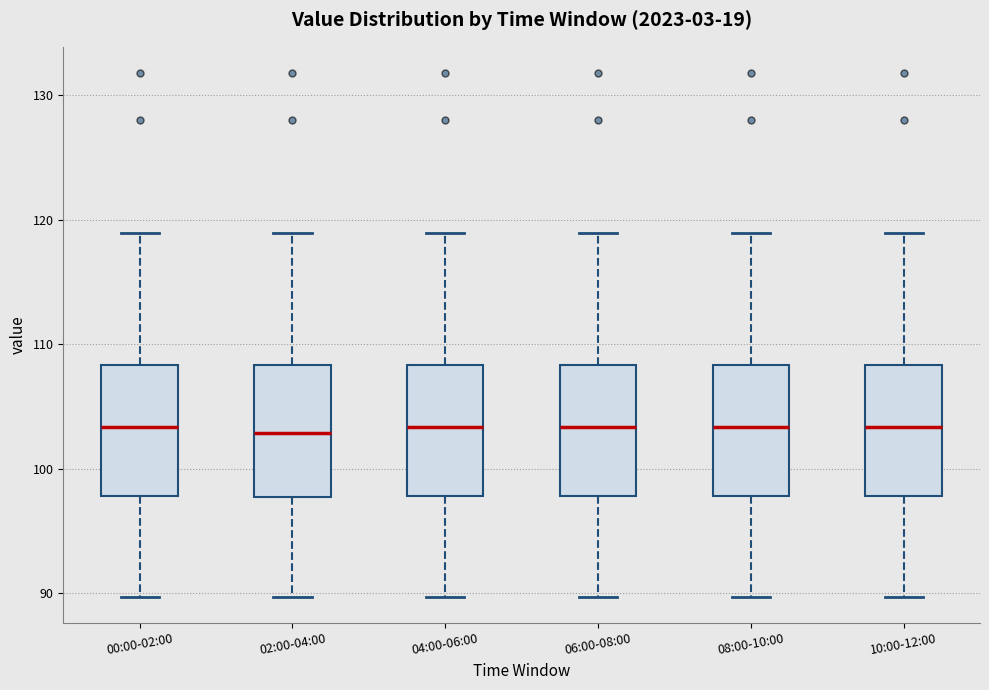

Reading left to right, transcribe this box plot: for each box, give where its median line is, the range the box spans, and where its two whiskers end, as read against the y-axis. The values are not printed on the chart, so give them approximately, as read against the axis.

00:00-02:00: median 103, box 98 to 108, whiskers 90 to 119
02:00-04:00: median 103, box 98 to 108, whiskers 90 to 119
04:00-06:00: median 103, box 98 to 108, whiskers 90 to 119
06:00-08:00: median 103, box 98 to 108, whiskers 90 to 119
08:00-10:00: median 103, box 98 to 108, whiskers 90 to 119
10:00-12:00: median 103, box 98 to 108, whiskers 90 to 119